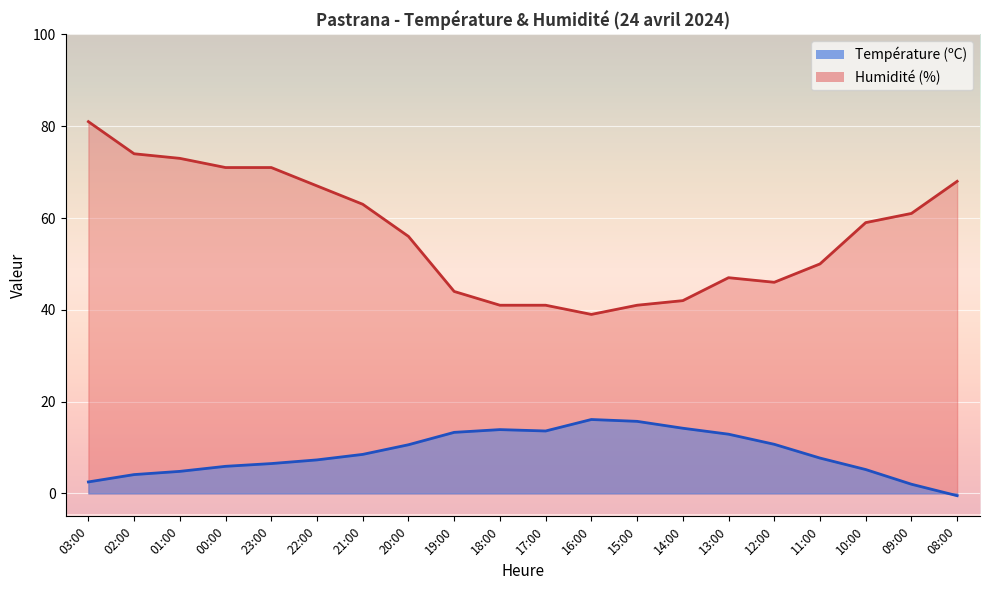

How many values in Température (ºC) are below zero?

1